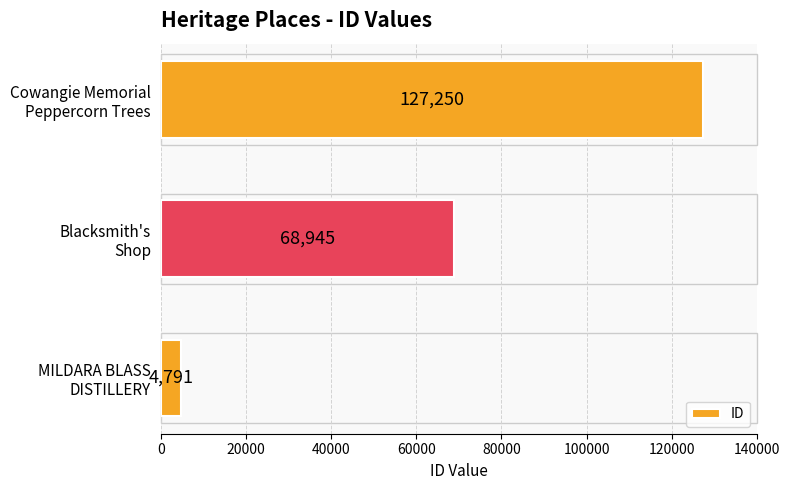

What is the sum of all values?

200986